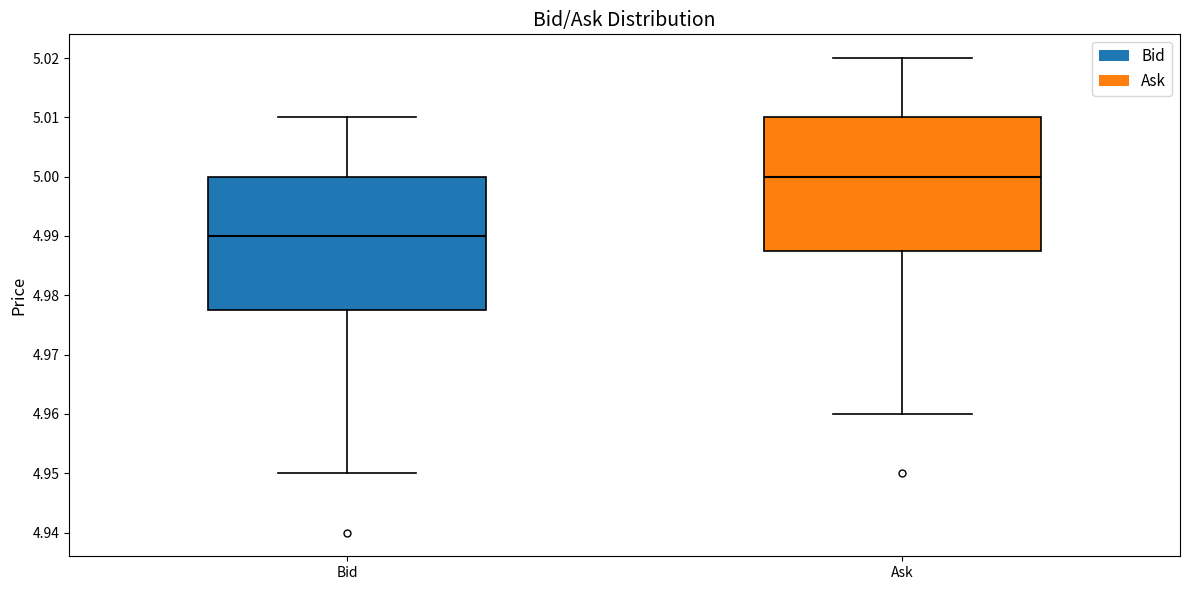

Reading left to right, transcribe this box plot: for each box, give where its median line is, the range the box spans, and where its two whiskers end, as read against the y-axis. The values are not printed on the chart, so give them approximately, as read against the axis.

Bid: median 4.990, box 4.978 to 5.000, whiskers 4.950 to 5.010
Ask: median 5.000, box 4.988 to 5.010, whiskers 4.960 to 5.020